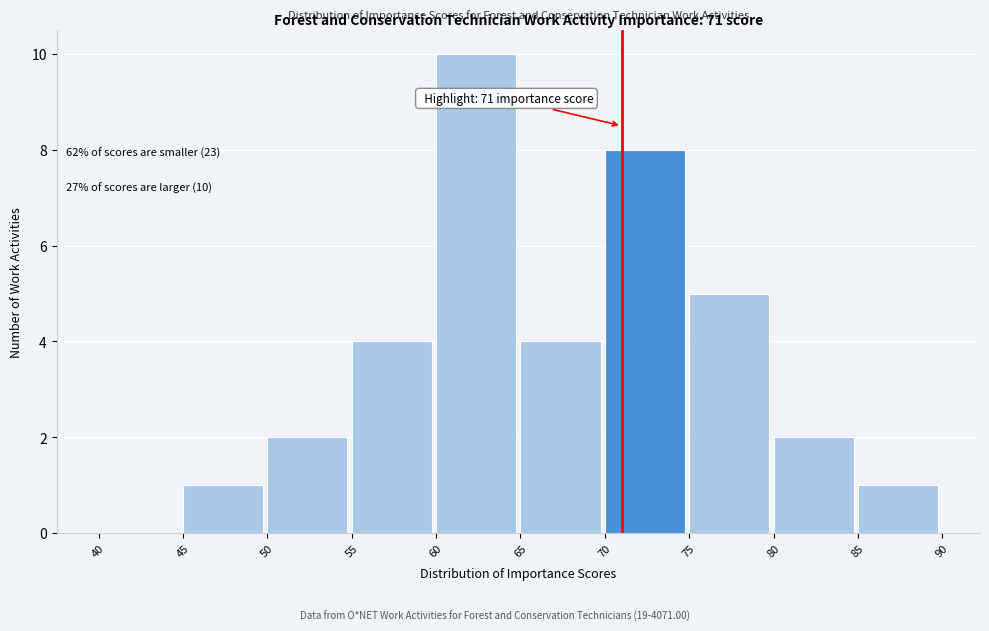

Over which range of the x-axis is the bar tallest?

60 to 65